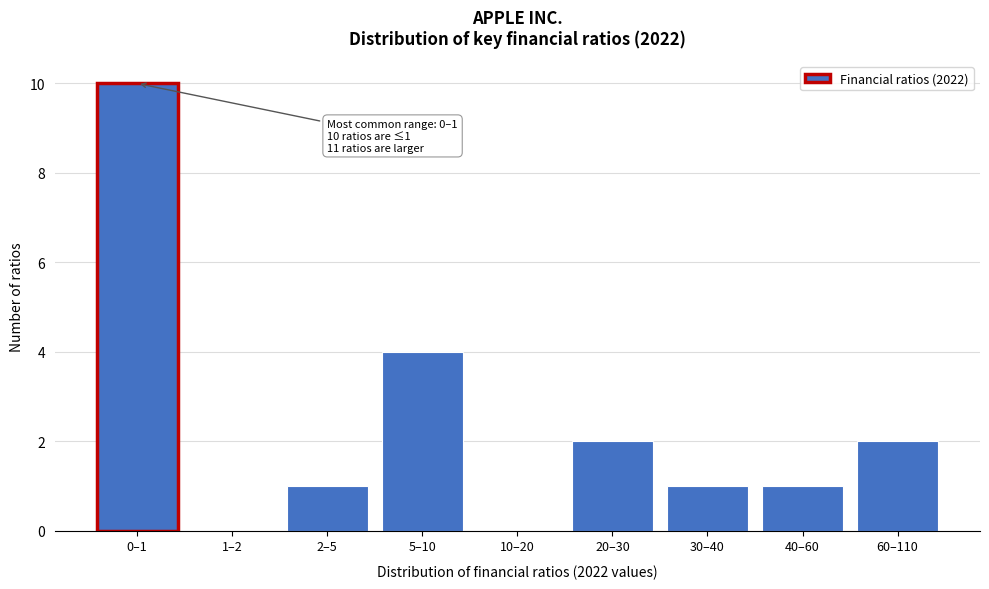

Reading left to right, extract all data points from this chart.

0–1=10	1–2=0	2–5=1	5–10=4	10–20=0	20–30=2	30–40=1	40–60=1	60–110=2